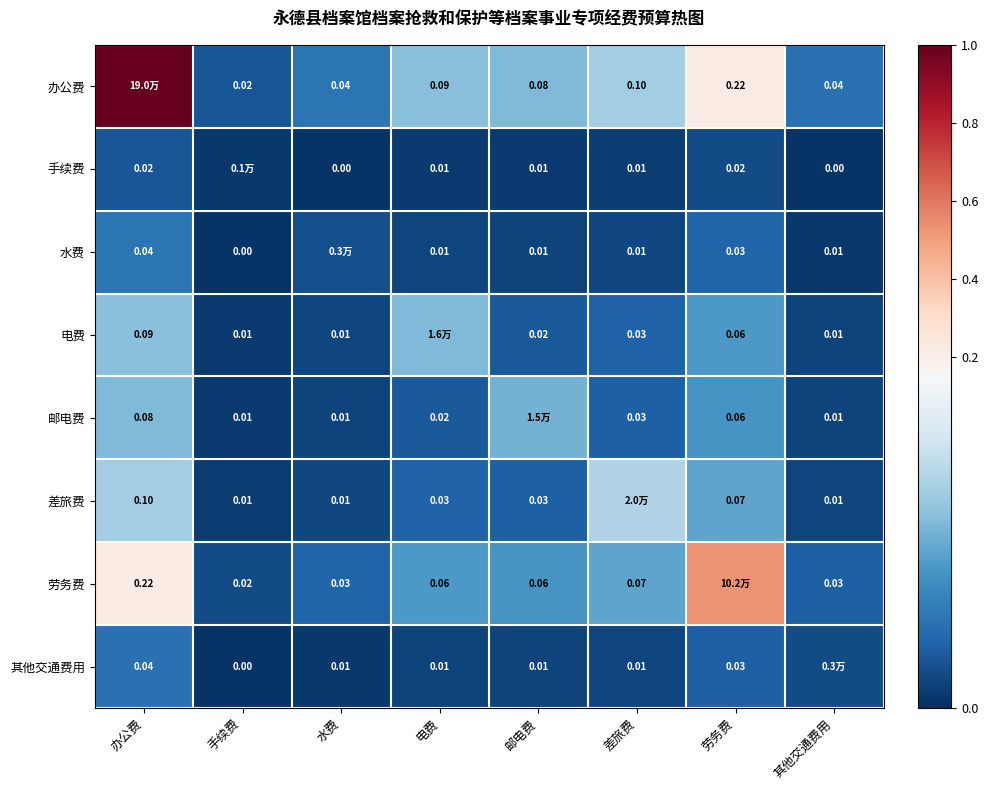

True or false: 电费 has a value of 0.0 at 差旅费.

True